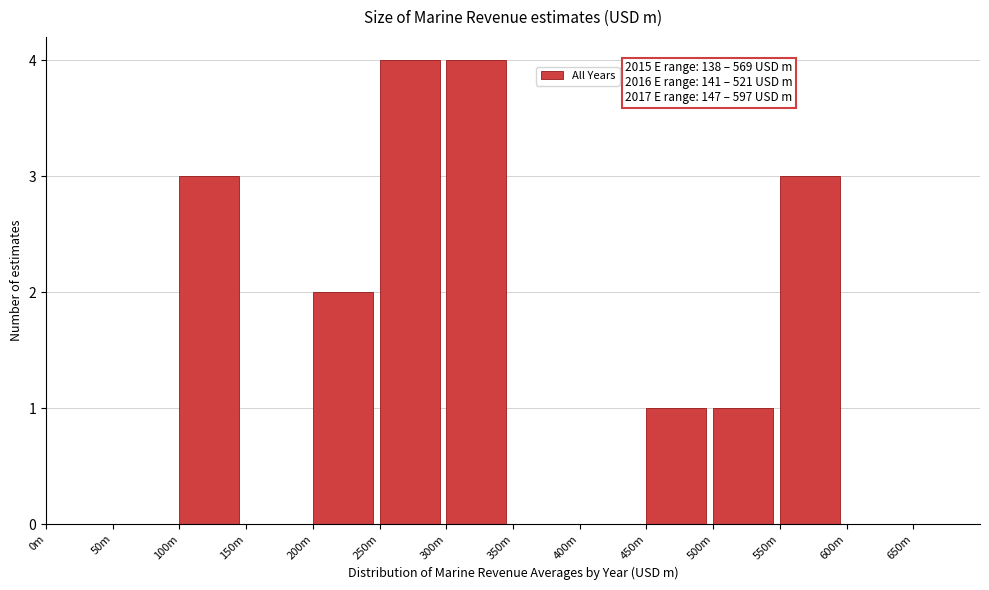

Reading right to left, list all the values displayed in this chart.

650m=0	600m=0	550m=3	500m=1	450m=1	400m=0	350m=0	300m=4	250m=4	200m=2	150m=0	100m=3	50m=0	0m=0